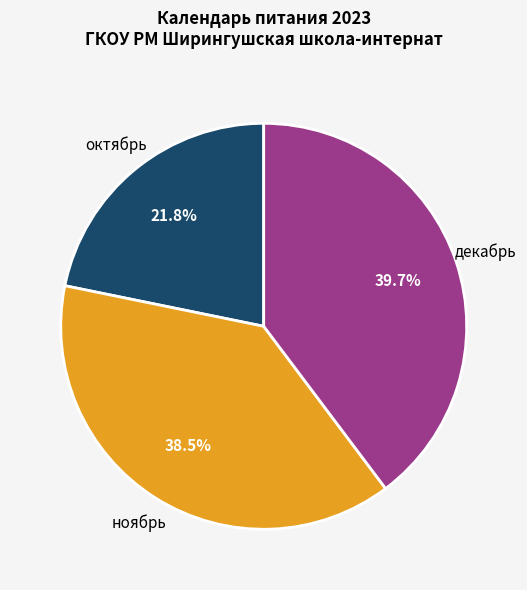

Is there a majority slice in this chart?

No